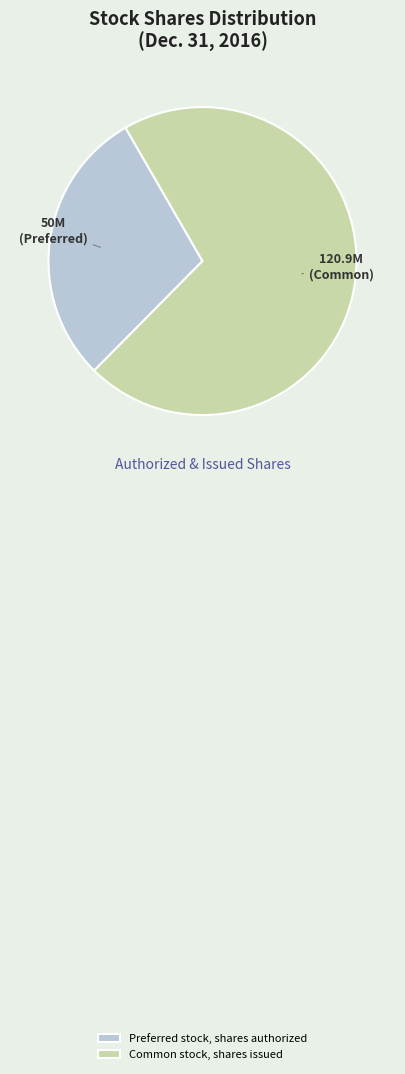

True or false: Common stock, shares issued accounts for 80% of the total.

False